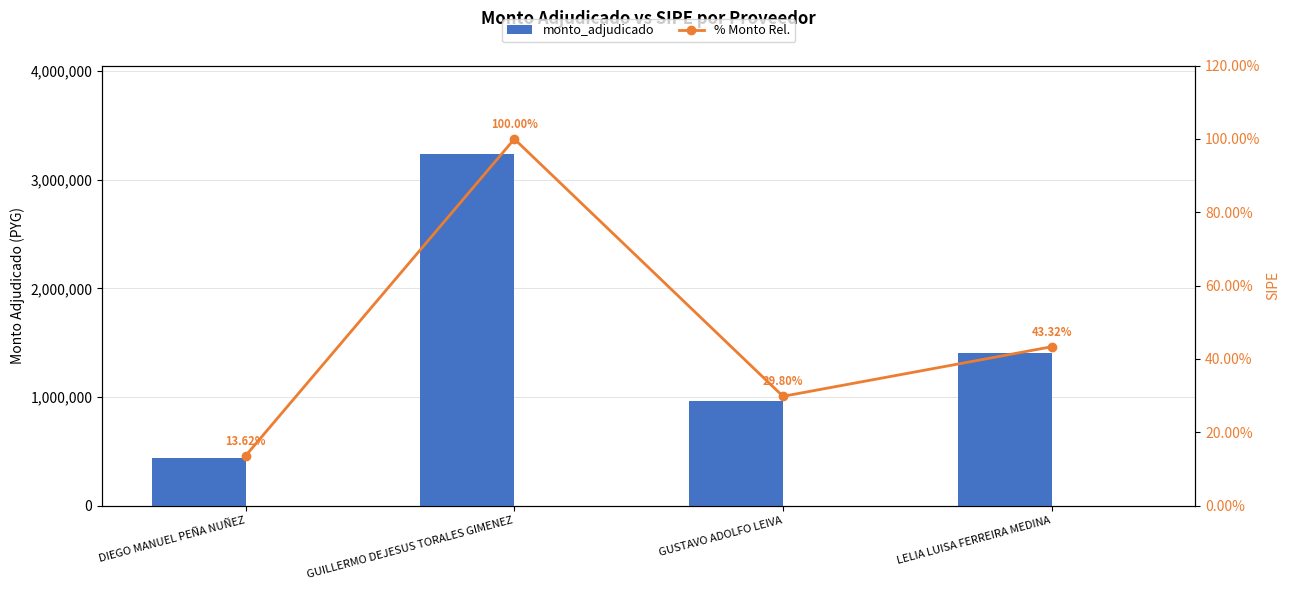

What are all the series names shown in the legend?

monto_adjudicado, % Monto Rel.